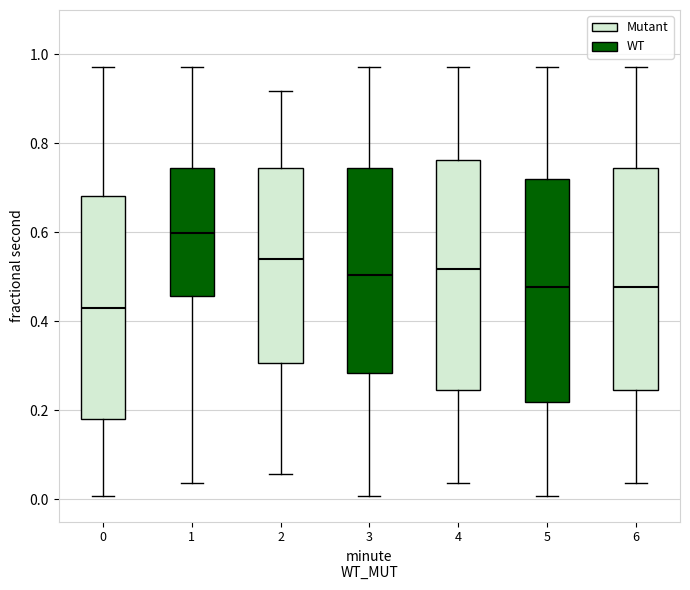

Which box has the lowest median line?

0